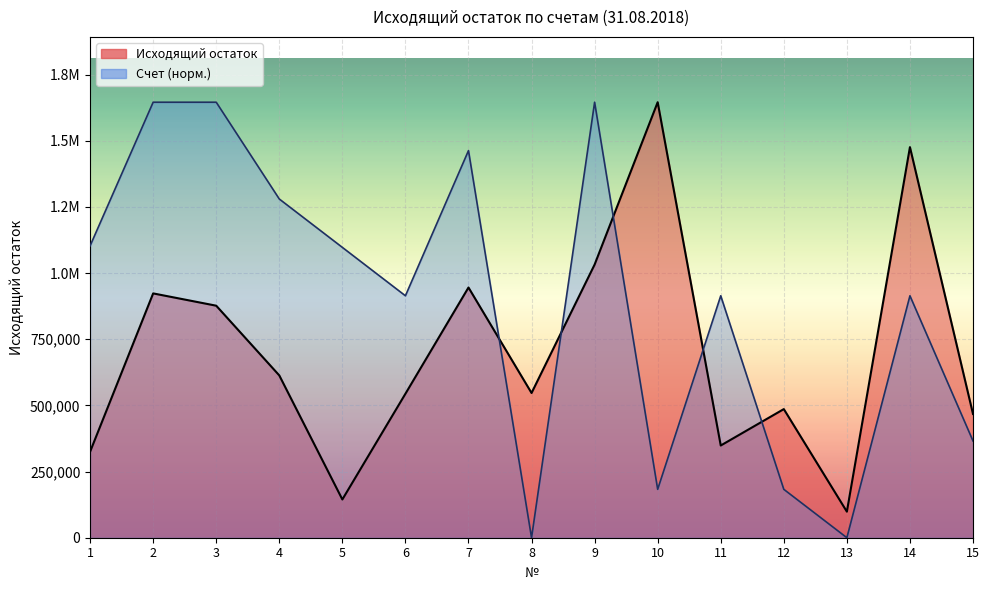

What is the total value across all series at 9?

2677658.8